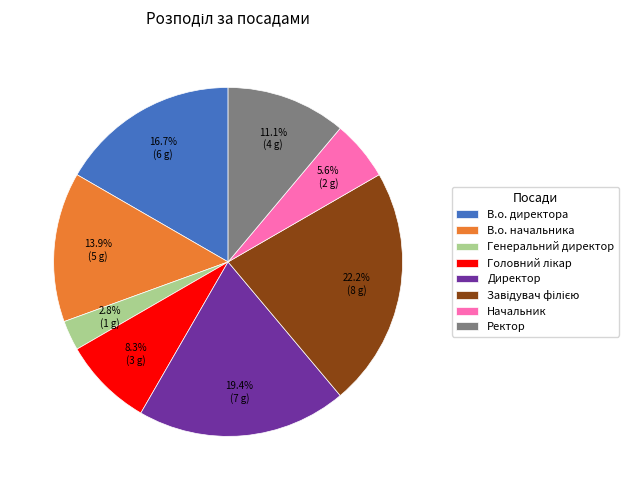

Between В.о. начальника and Директор, which is larger?

Директор